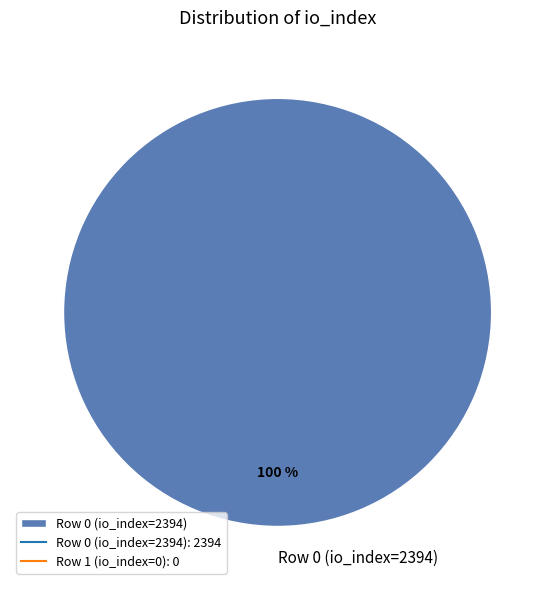

True or false: Row 0 (io_index=2394) accounts for 100% of the total.

True